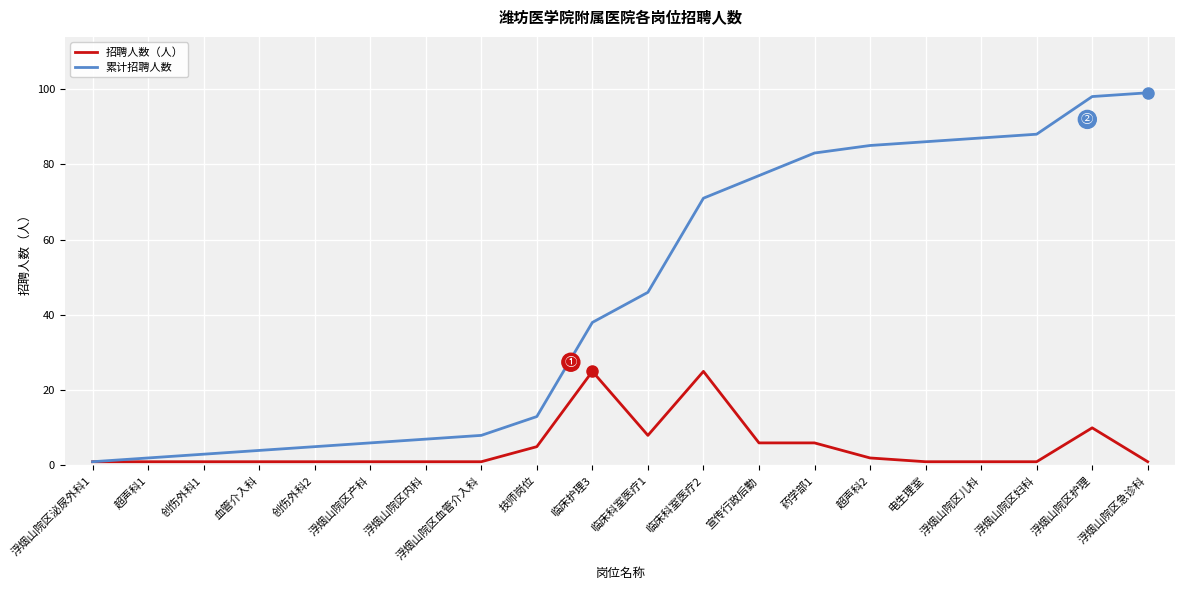

What is the maximum value for 累计招聘人数?

99